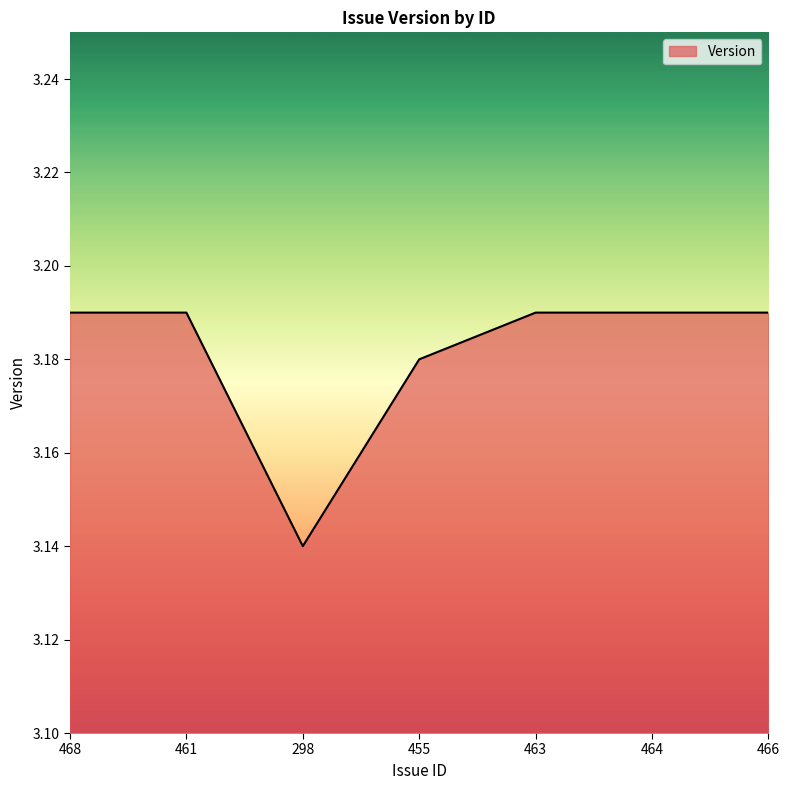

Which category has the lowest value across all series?

298